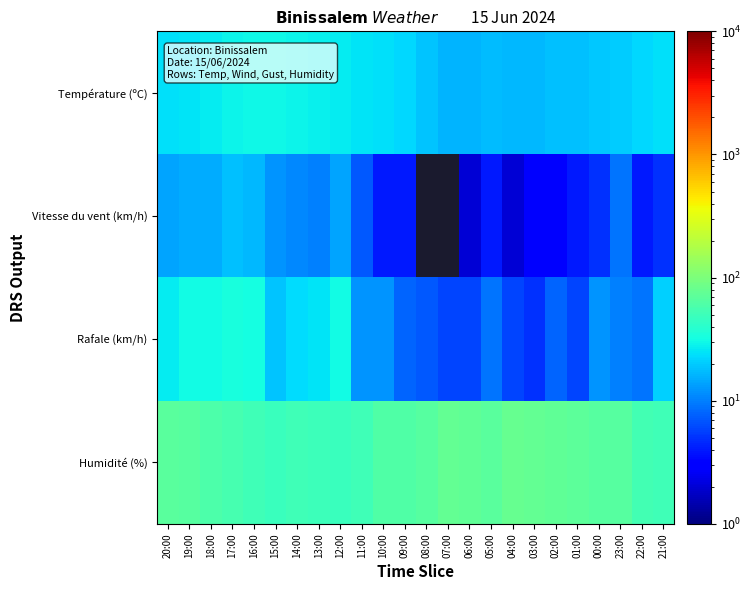

Which series has the largest total across all categories?

Humidité (%)